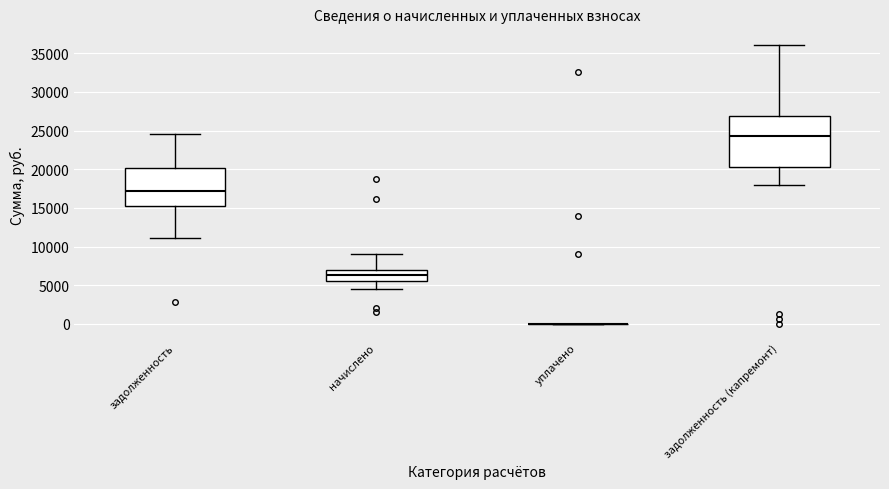

Reading left to right, transcribe this box plot: for each box, give where its median line is, the range the box spans, and where its two whiskers end, as read against the y-axis. The values are not printed on the chart, so give them approximately, as read against the axis.

задолженность: median 17000, box 15000 to 20000, whiskers 11000 to 24500
начислено: median 6500, box 5500 to 7000, whiskers 4500 to 9000
уплачено: box collapsed to a line at 0, whiskers 0 to 0
задолженность (капремонт): median 24500, box 20500 to 27000, whiskers 18000 to 36000